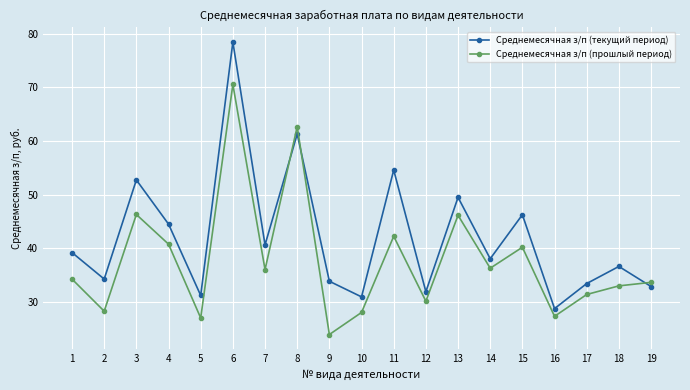

Rank the series at 17 from lowest to highest value.

Среднемесячная з/п (прошлый период), Среднемесячная з/п (текущий период)